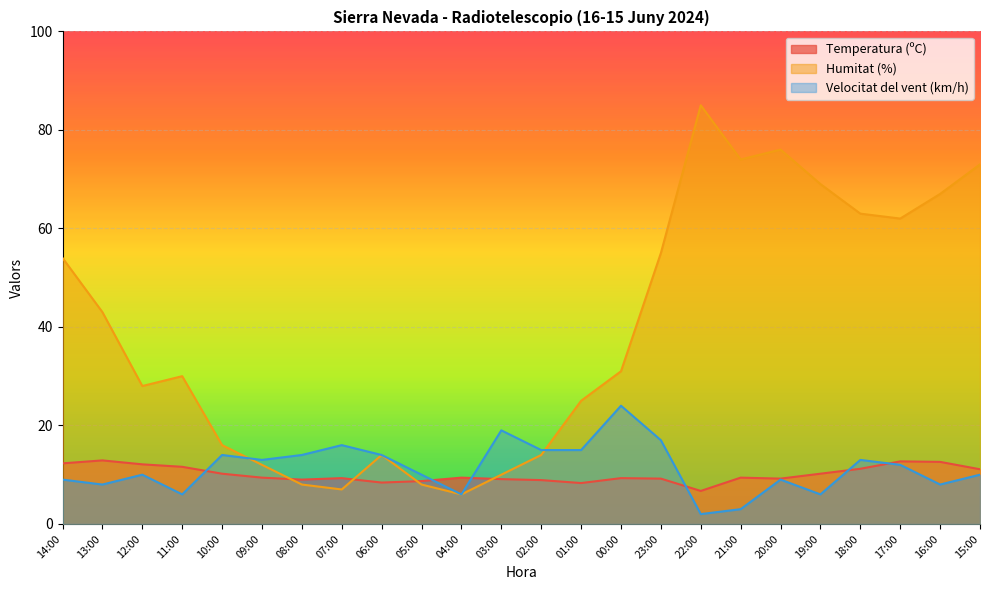

What is the difference between the Temperatura (ºC) values at 11:00 and 17:00?

1.1